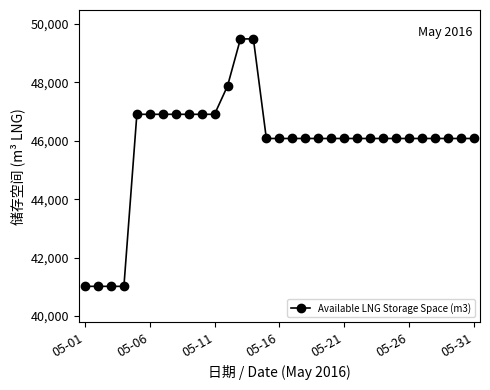

What is the smallest value displayed?

41019